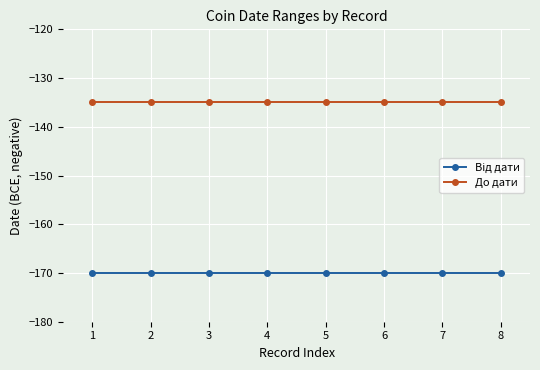

What is the maximum value for До дати?

-135